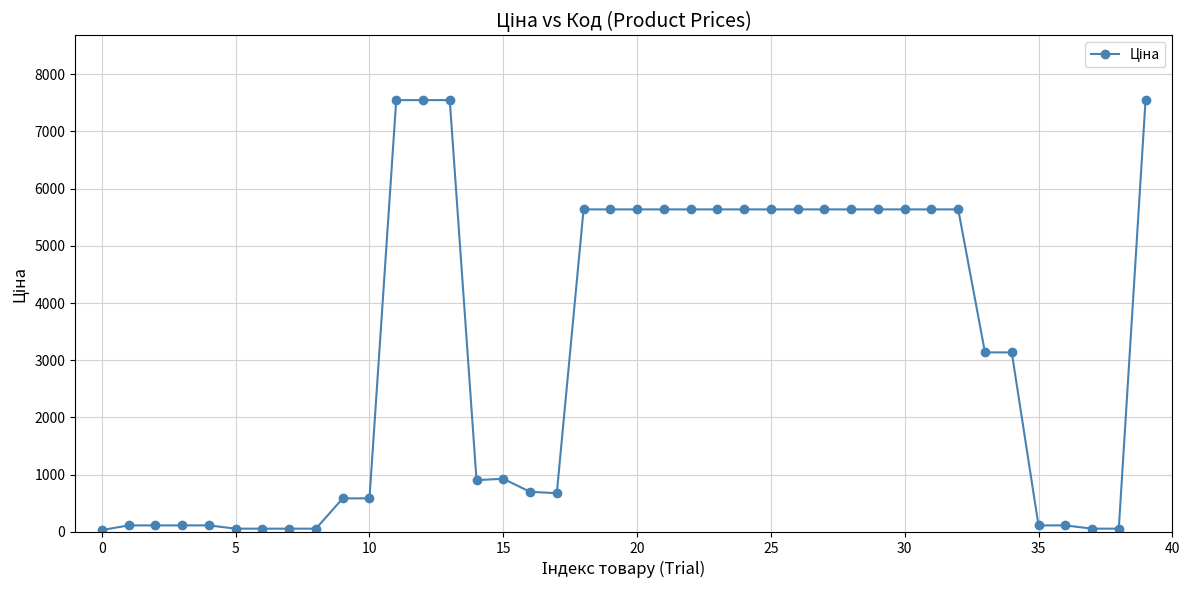

What is the value of the 11th point from the left?

586.0